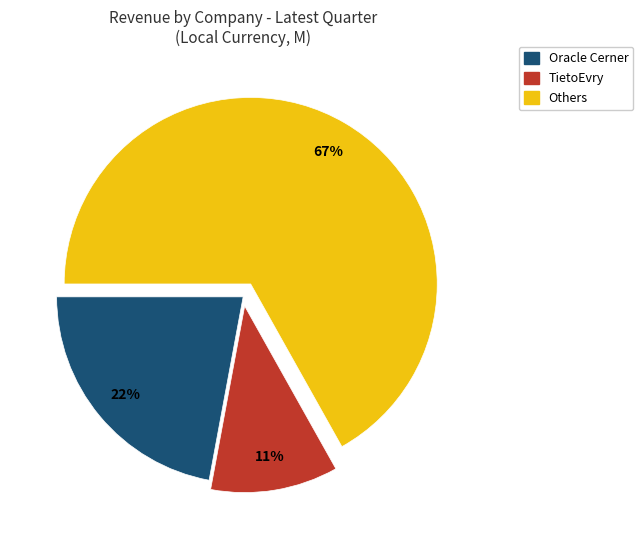

Combined, do Others and Oracle Cerner account for over 50%?

Yes